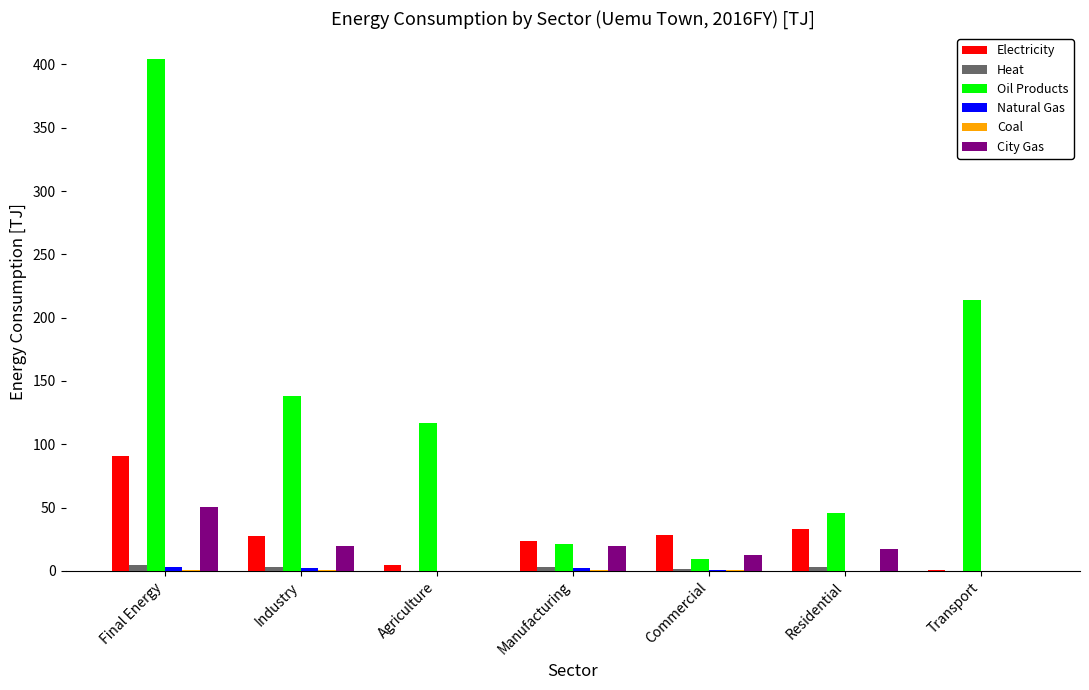

What is the sum of all Oil Products values?

950.2